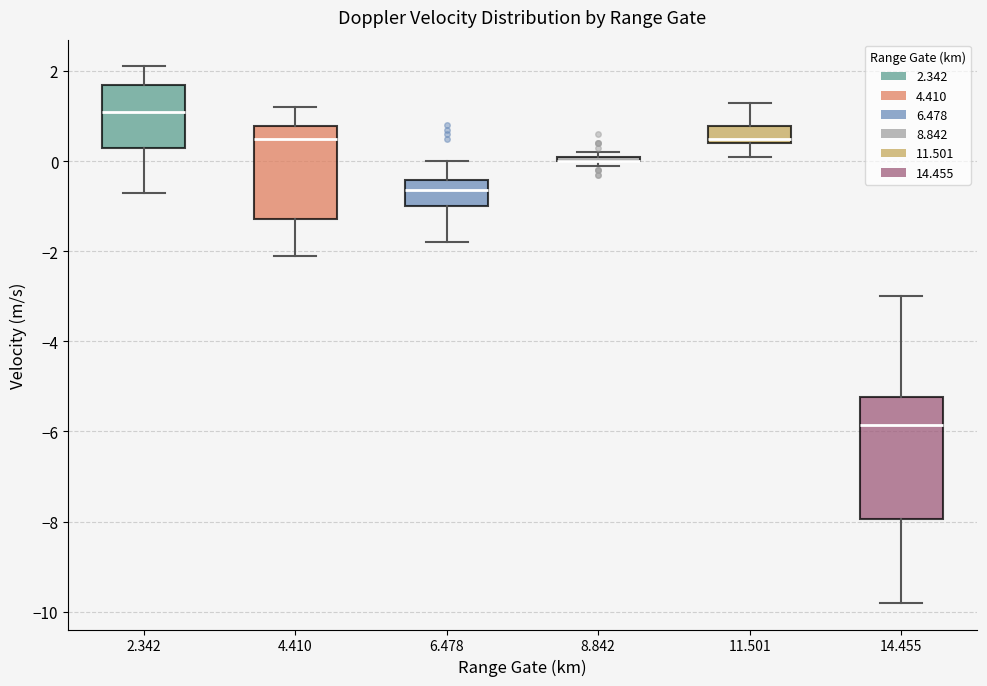

Where is the lower edge of the box at x = 6.478 on the y-axis? The values are not printed on the chart, so give them approximately, as read against the axis.

-1.0